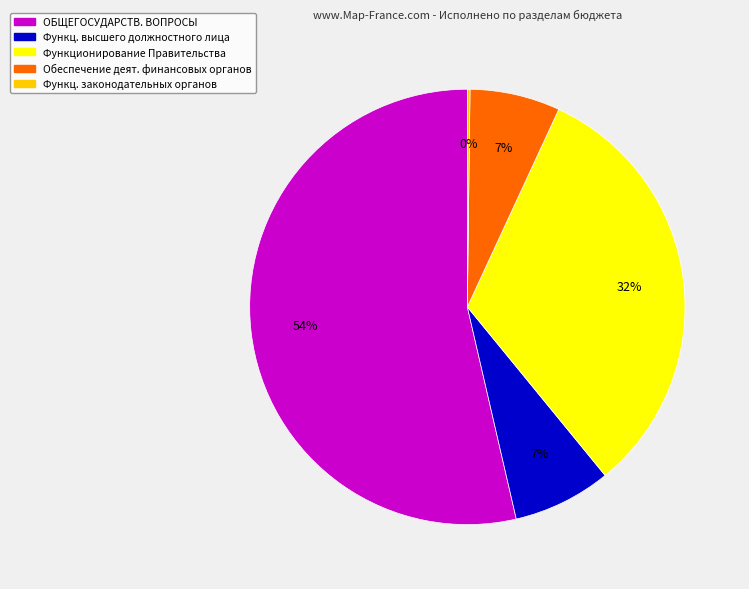

To the nearest percent, what is the average slice percentage?

20%